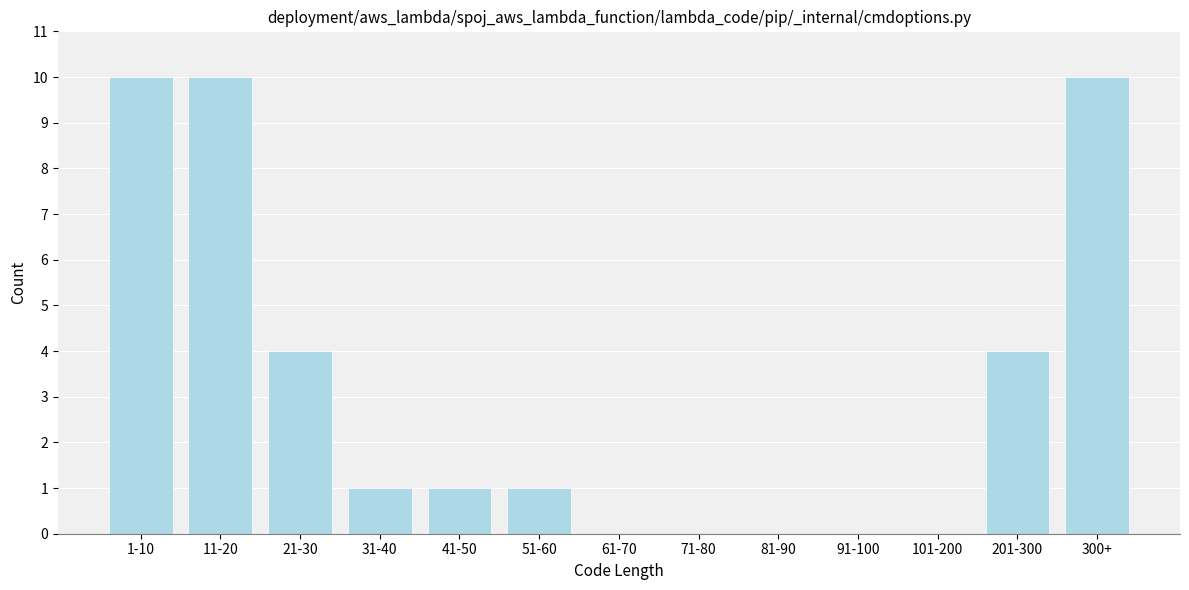

Reading left to right, transcribe all the data shown in this chart.

1-10=10	11-20=10	21-30=4	31-40=1	41-50=1	51-60=1	61-70=0	71-80=0	81-90=0	91-100=0	101-200=0	201-300=4	300+=10